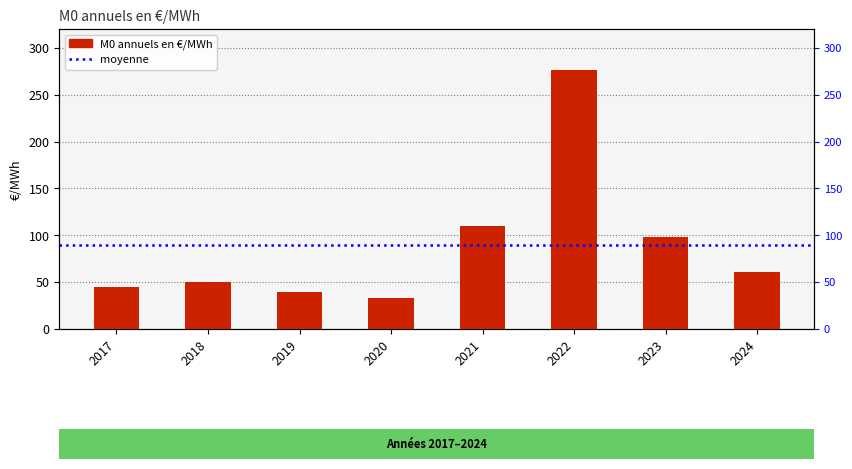

True or false: the data shows 50.3 at 2018.

True